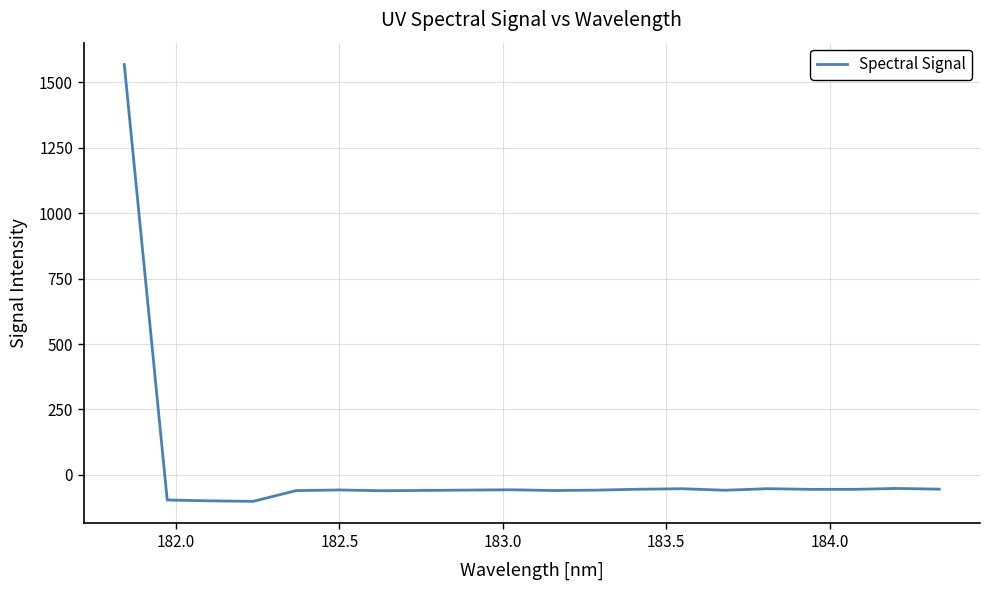

What is the difference between the maximum and minimum values?

1669.3